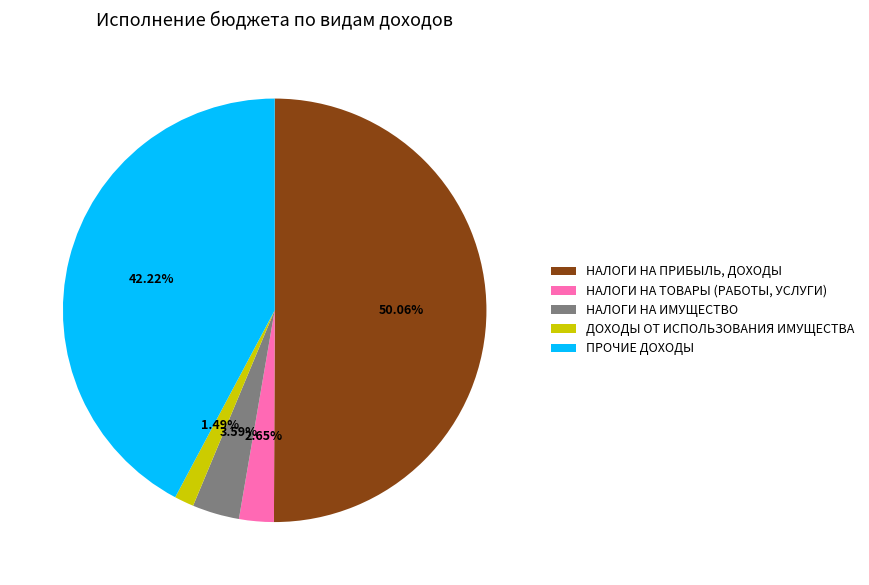

What portion of the pie excludes НАЛОГИ НА ТОВАРЫ (РАБОТЫ, УСЛУГИ)?

97.4%